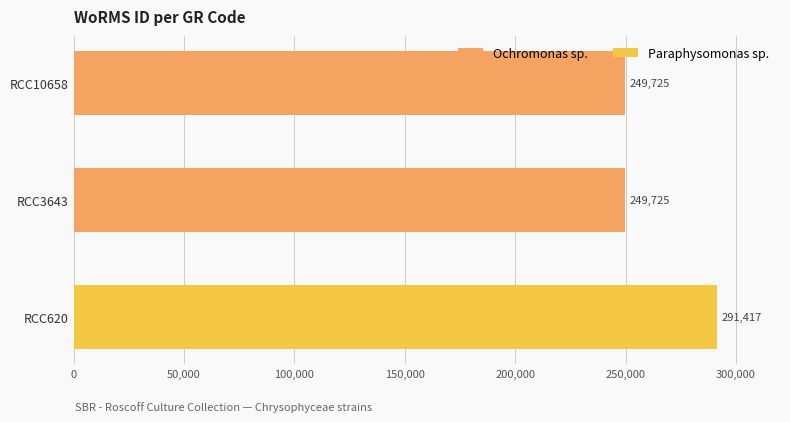

Does the chart contain any negative values?

No